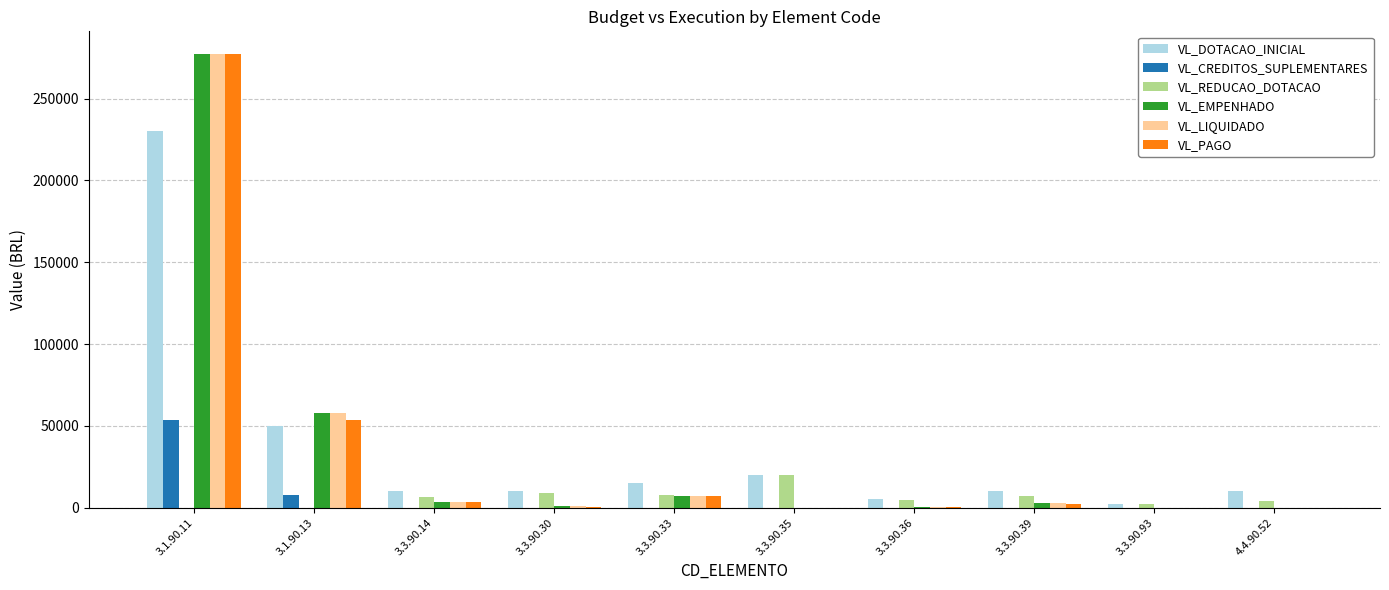

How many data points in VL_EMPENHADO are above 2681?

5